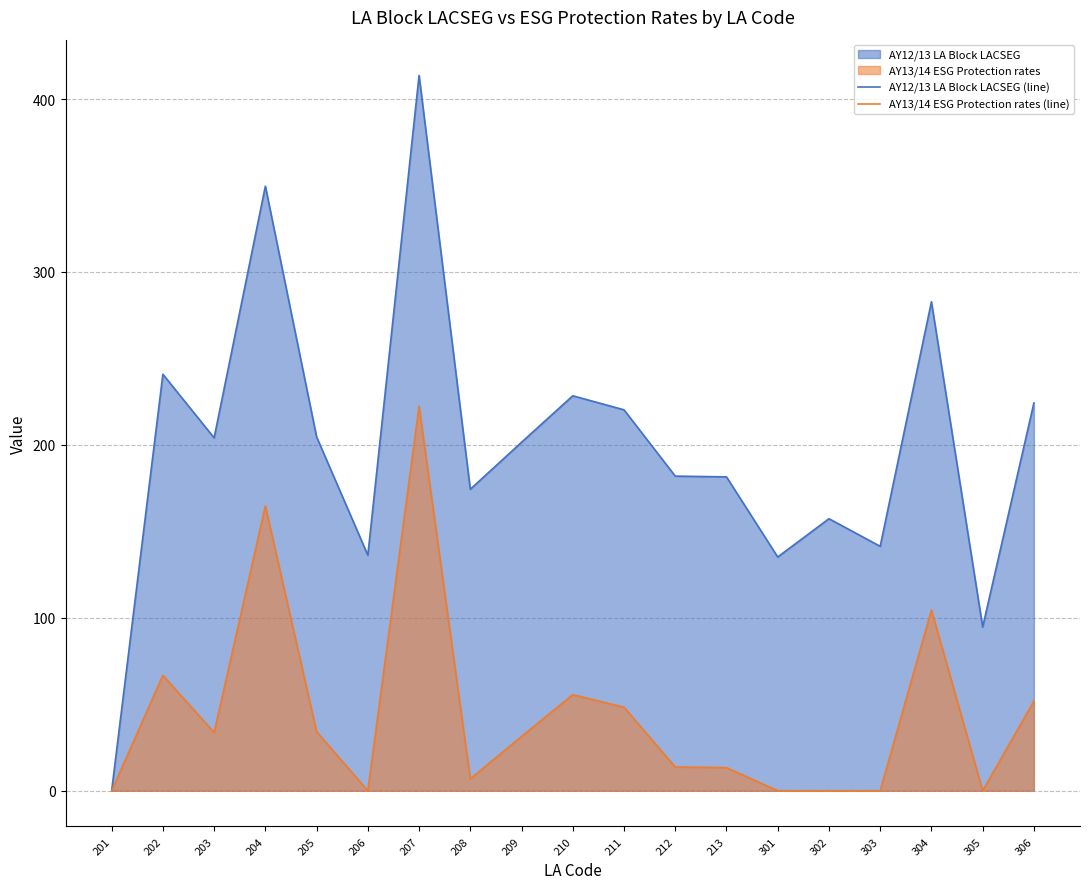

What is the difference between the maximum and minimum values in the AY13/14 ESG Protection rates (line) series?

222.3